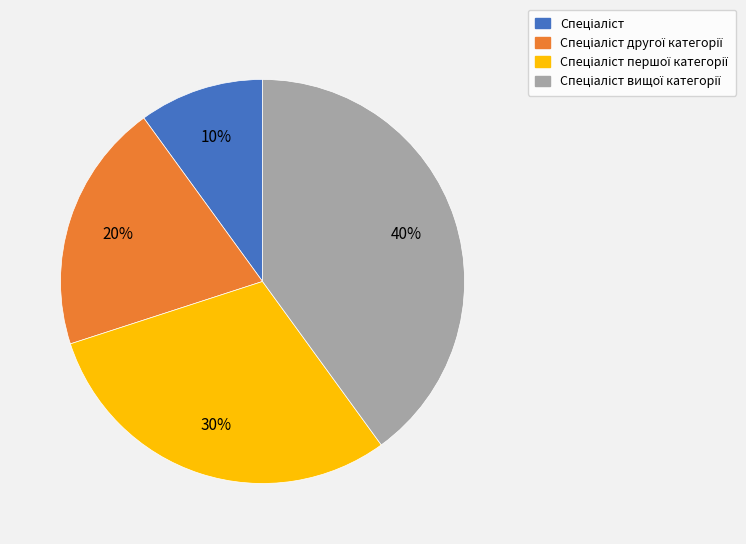

Is there a majority slice in this chart?

No